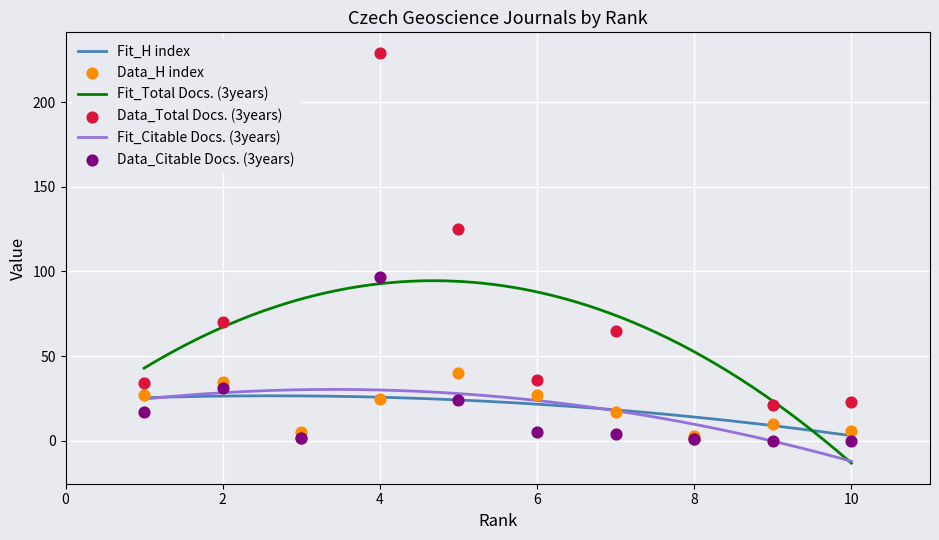

Which series has the largest total across all categories?

Total Docs. (3years)